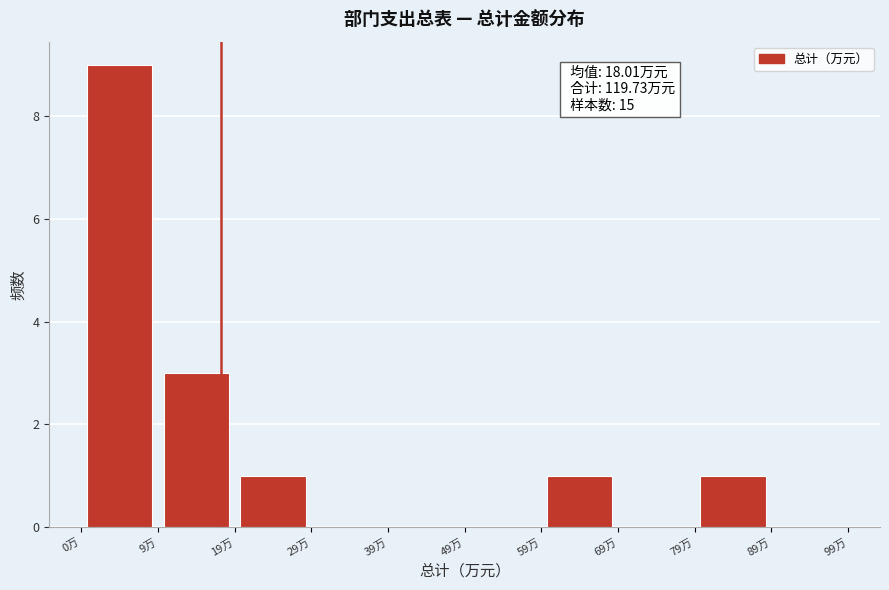

Over which range of the x-axis is the bar tallest?

0.0 to 9.9